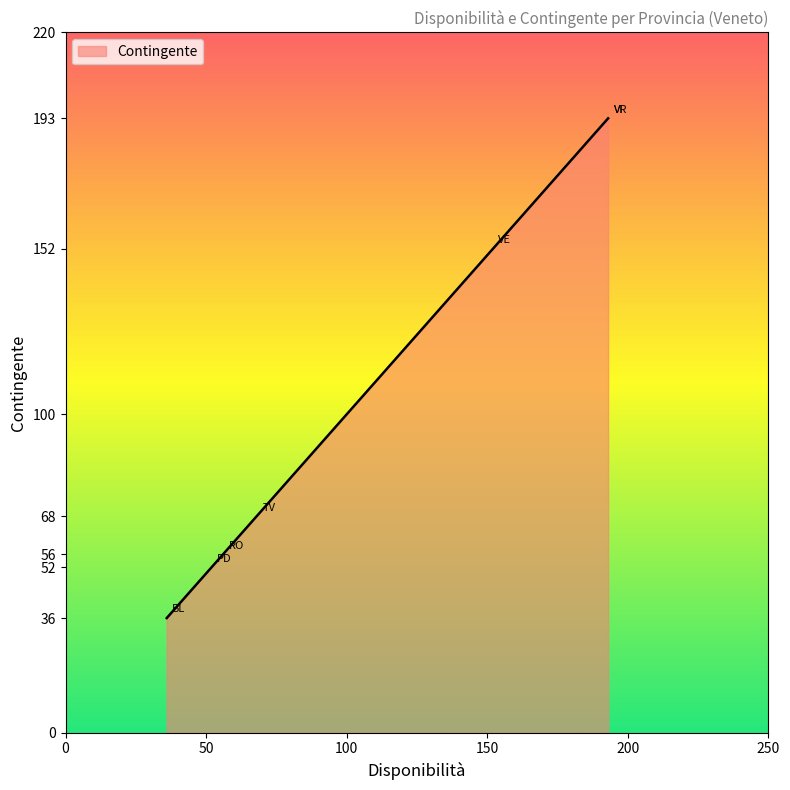

Reading left to right, what are all the values shown in this chart?

36	52	56	68	152	193	193